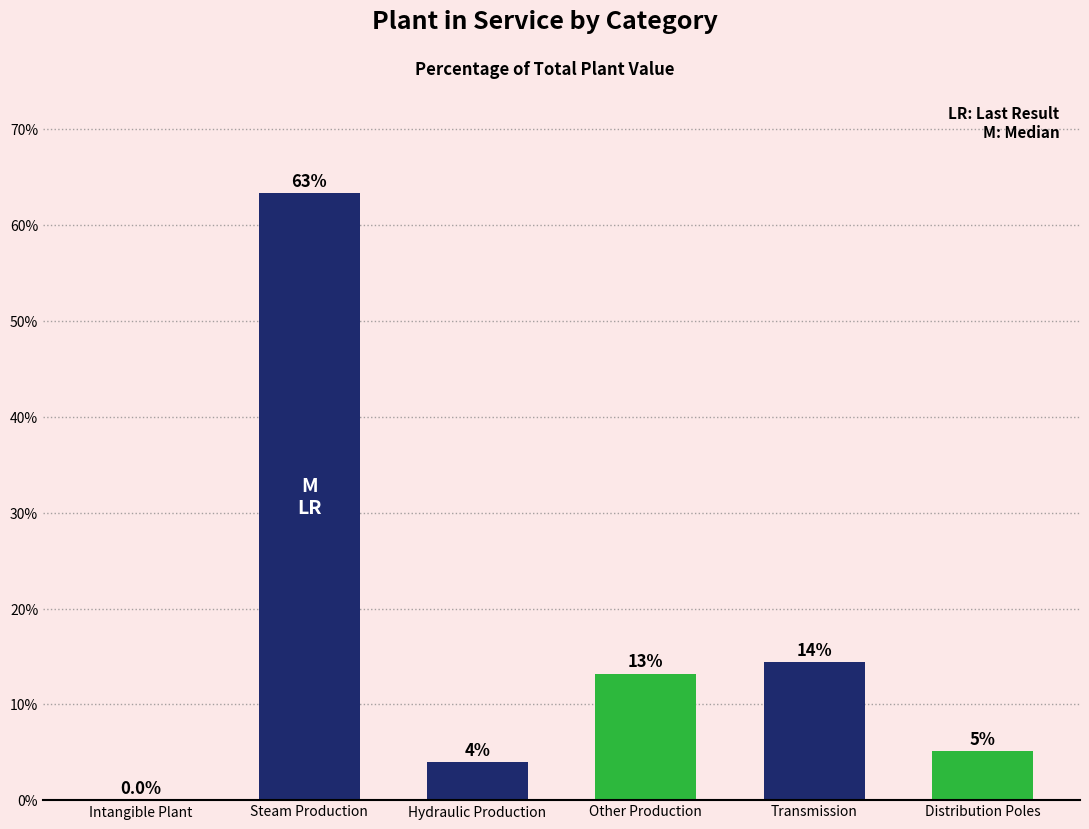

How many categories are shown in the chart?

6